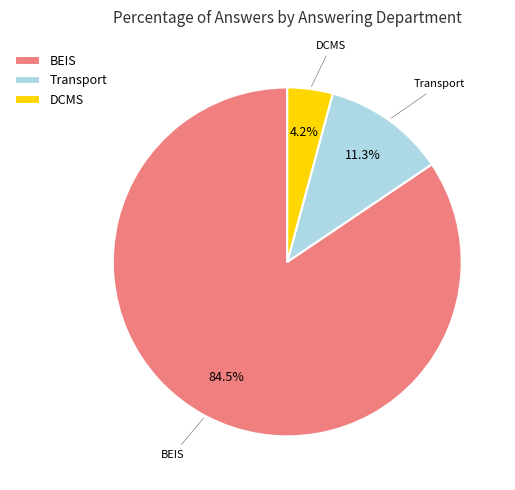

Do BEIS and DCMS together represent more than half of the pie?

Yes